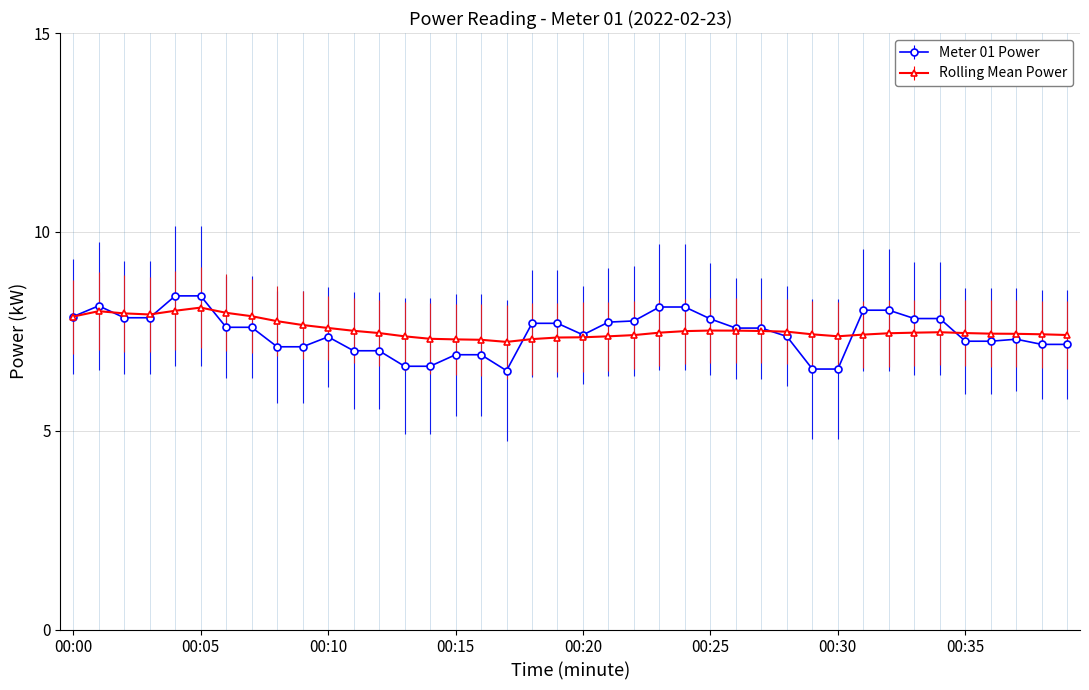

True or false: Rolling Mean Power has more than 0 points higher than both neighbors.

True